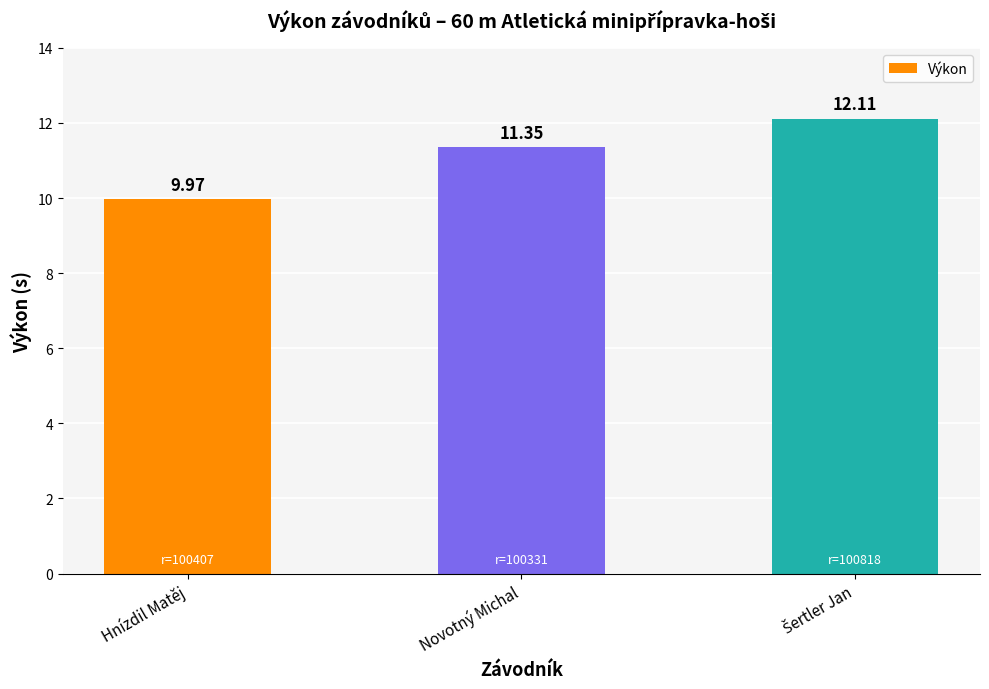

What is the ratio of the value at Hnízdil Matěj to the value at Novotný Michal?

0.9